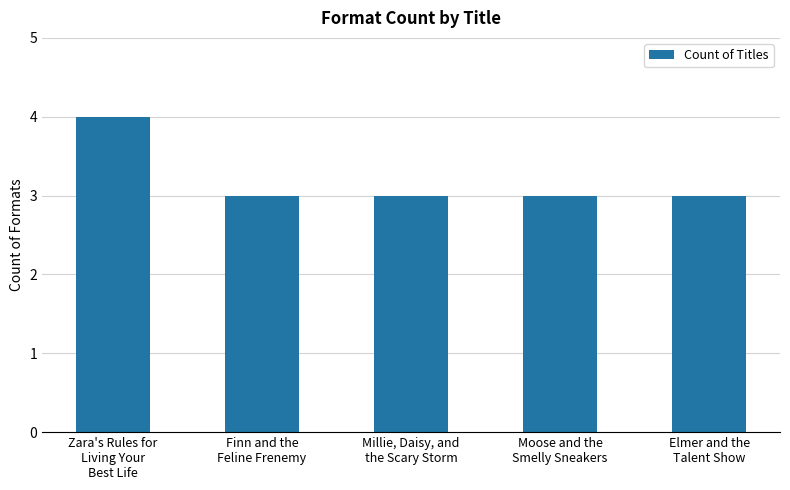

What position from the left is Zara's Rules for
Living Your
Best Life?

1